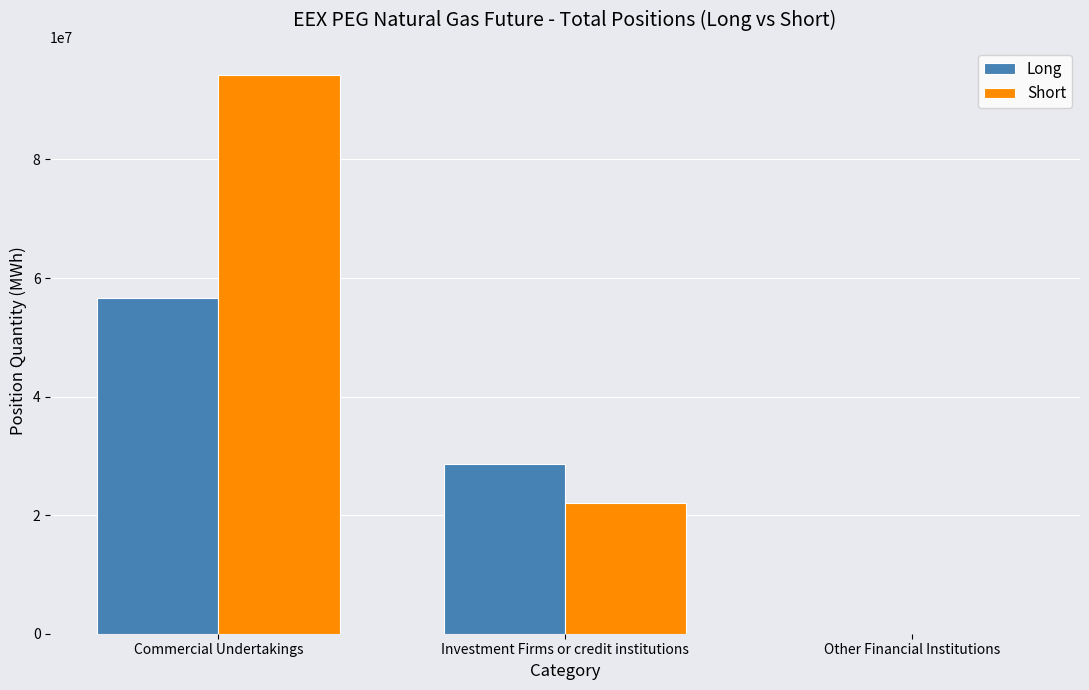

Reading left to right, extract all data points from this chart.

Long: 56704995	28673365	0
Short: 94257479	22054285	0